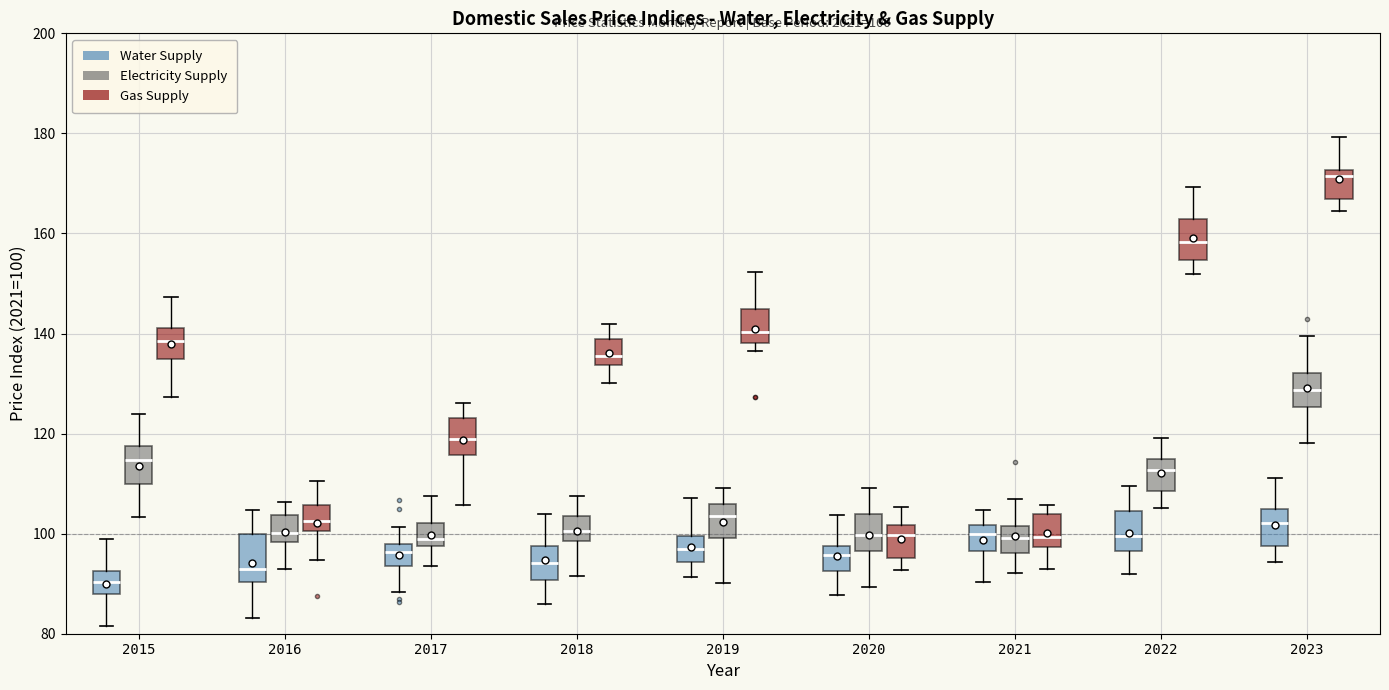

Which box has the highest median line?

2023 (Gas Supply)